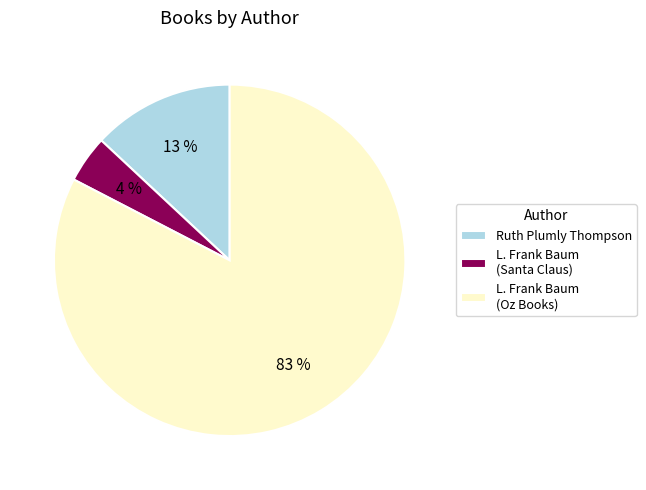

Is it true that L. Frank Baum (Oz Books) is 83% of the pie?

True